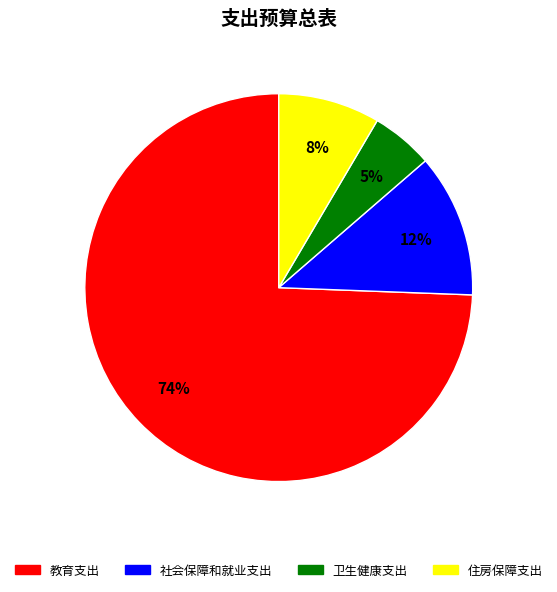

Between 社会保障和就业支出 and 教育支出, which is larger?

教育支出